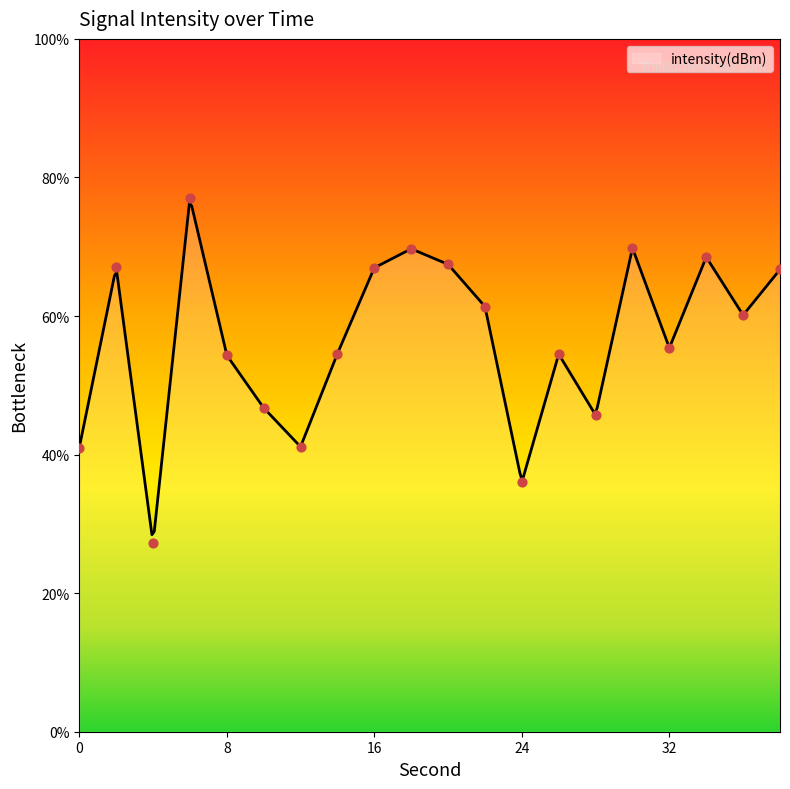

What is the change in value from 18 to 34?

-1.2